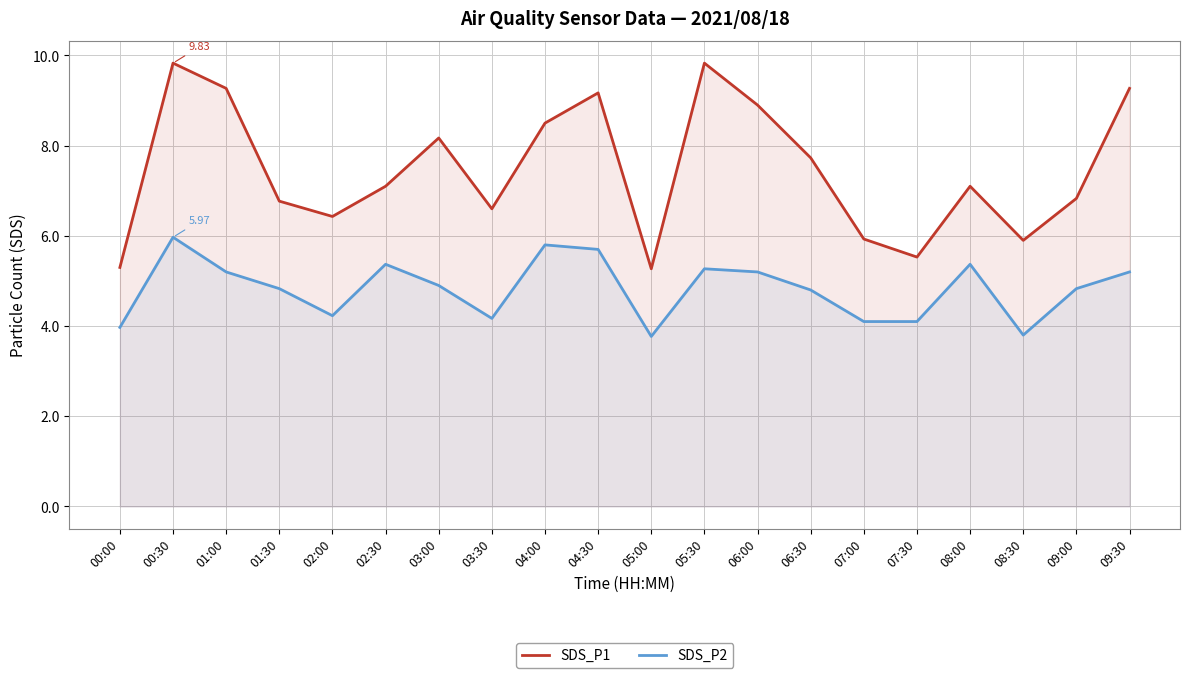

The SDS_P2 series shows 1.3 at 04:30. True or false?

False